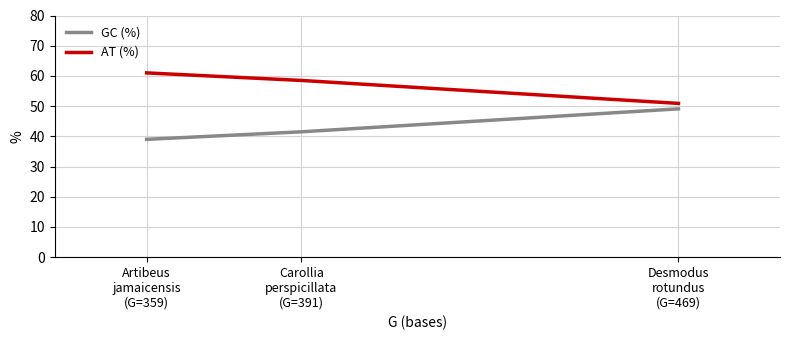

At which label does AT (%) reach its peak?

Artibeus
jamaicensis
(G=359)